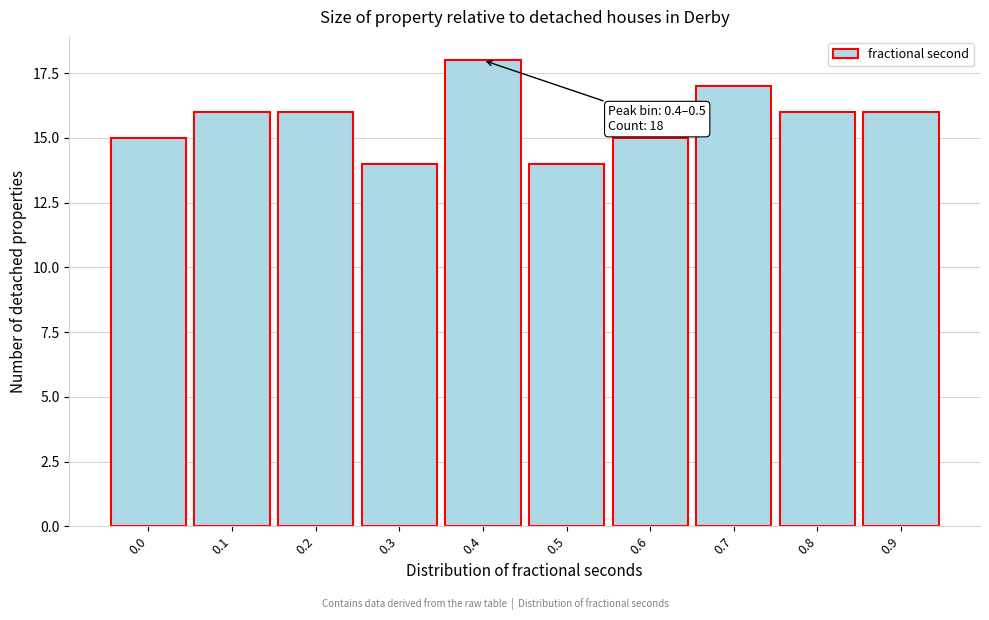

Reading left to right, what are all the values shown in this chart?

15	16	16	14	18	14	15	17	16	16